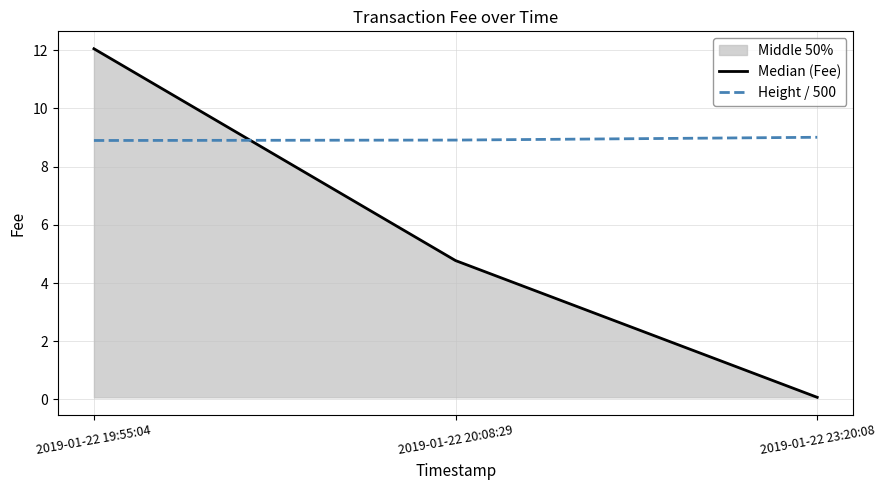

How many lines are shown in the chart?

2